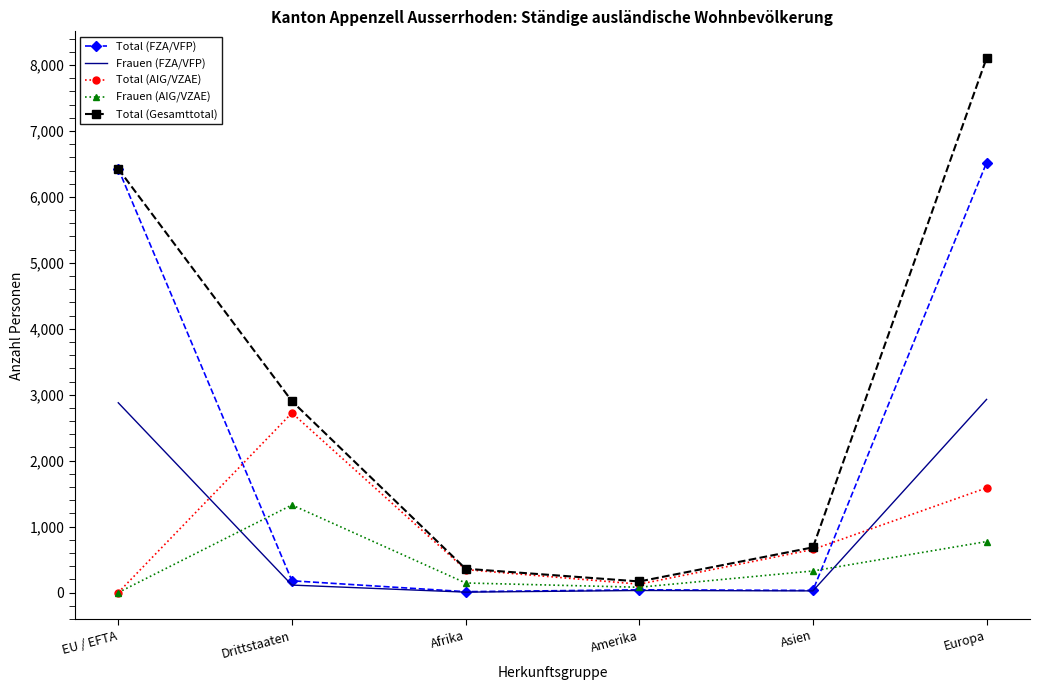

What is the sum of the Total (Gesamttotal) values at Europa and Asien?

8791